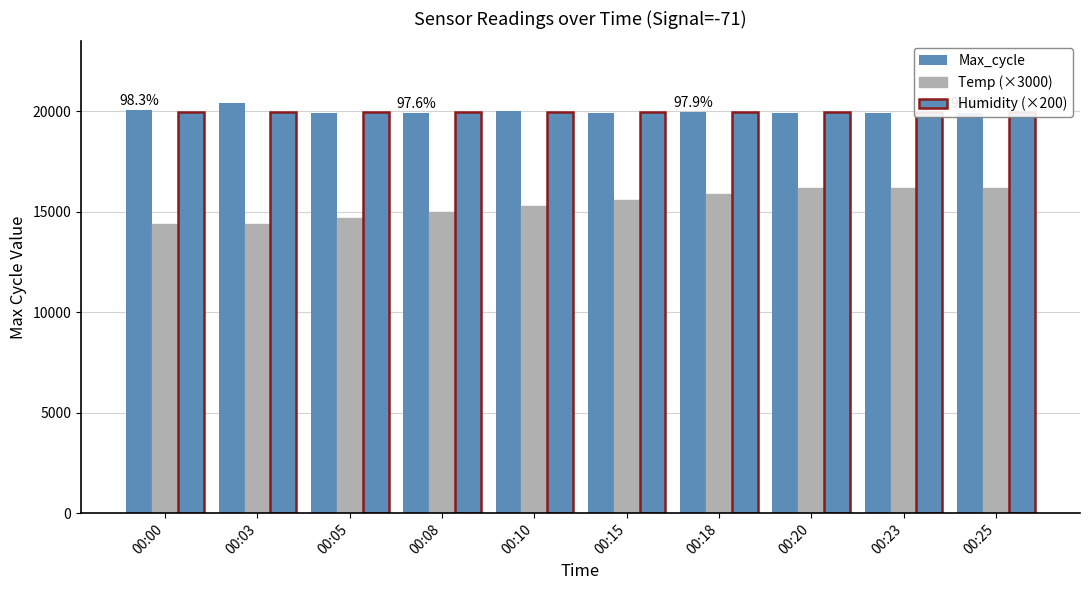

At 00:00, list the series in order from largest to smallest.

Max_cycle, Humidity (×200), Temp (×3000)